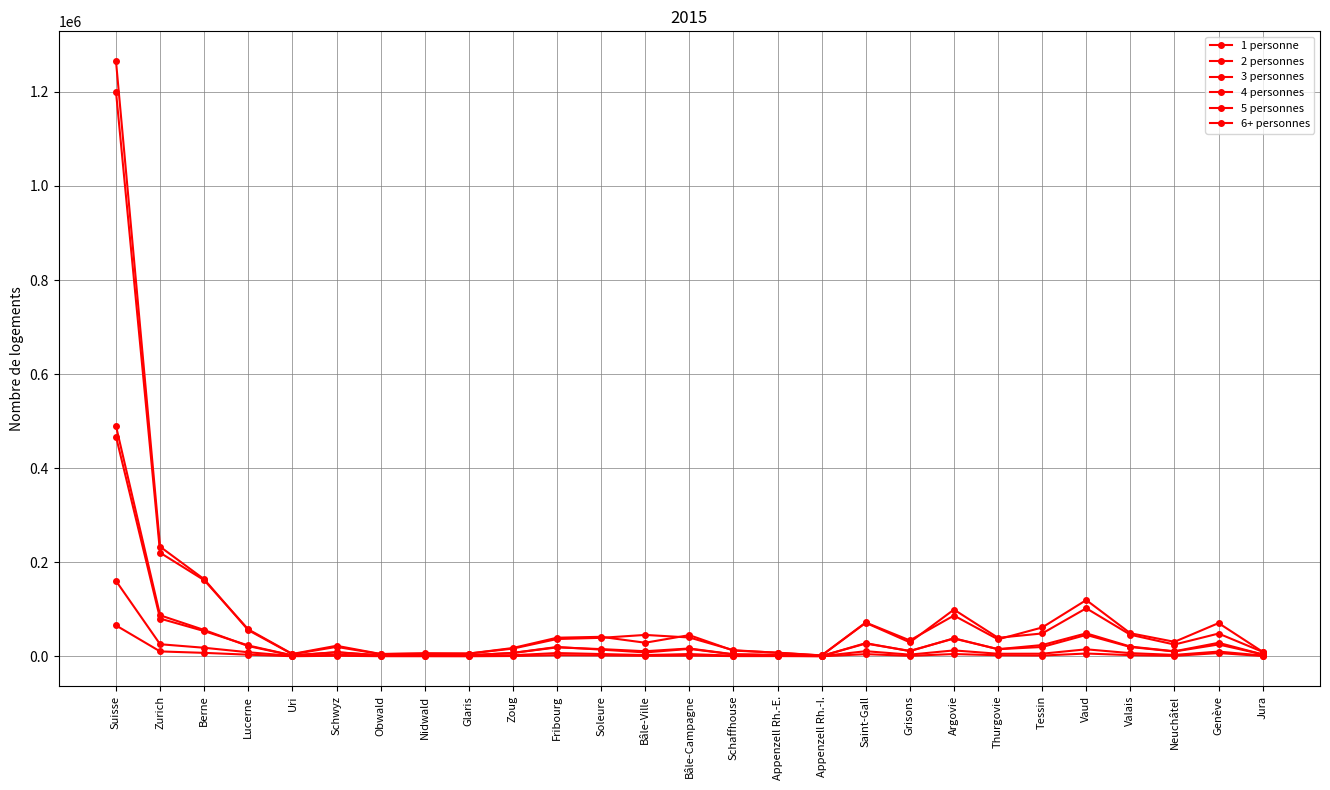

How many lines are shown in the chart?

6